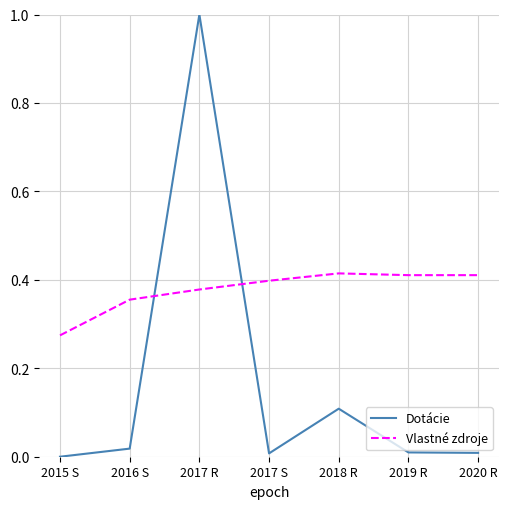

What position from the right is 2015 S?

7